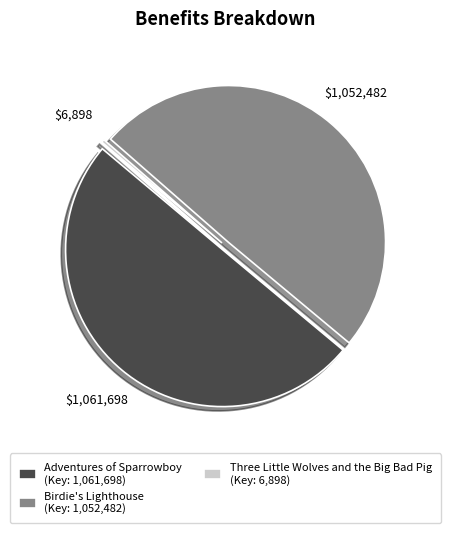

Does Birdie's Lighthouse (Key: 1,052,482) represent more than half of the total?

No